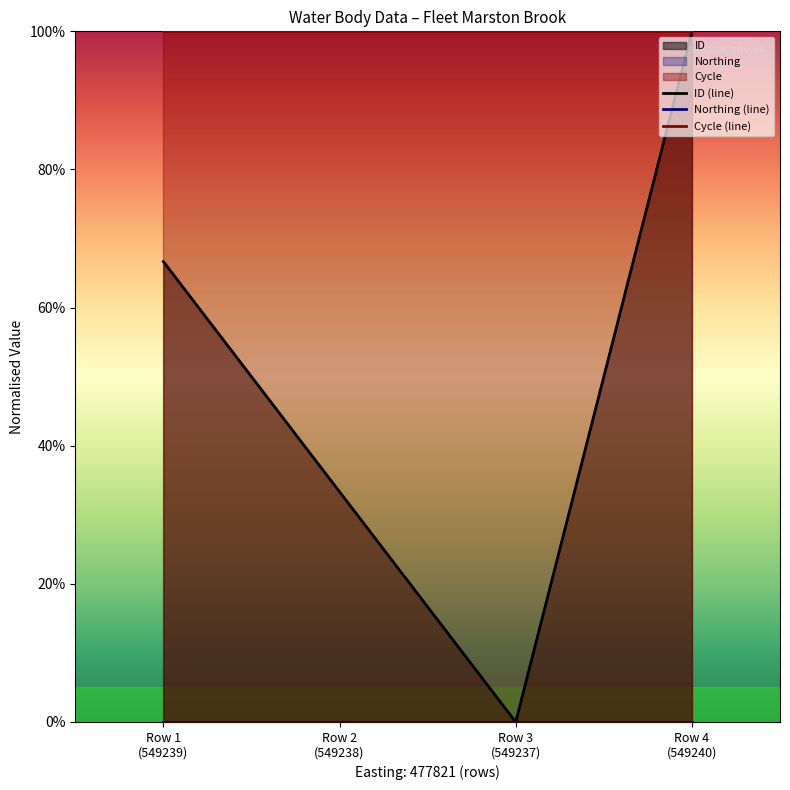

What is the spread (max minus min) of values at Row 1
(549239)?

1.0